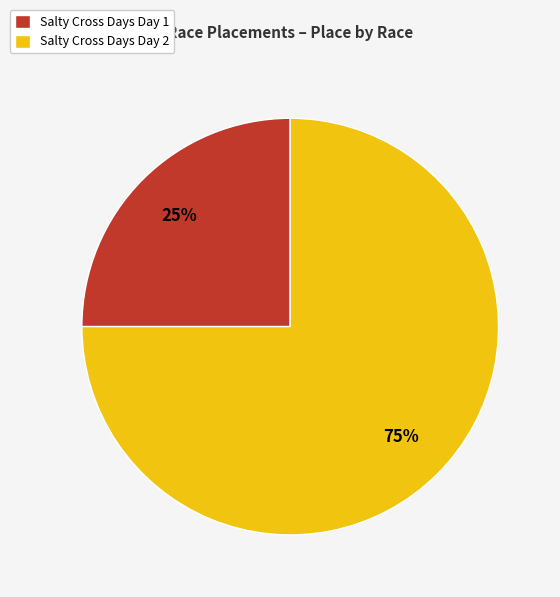

Is there any slice that represents more than half of the pie?

Yes